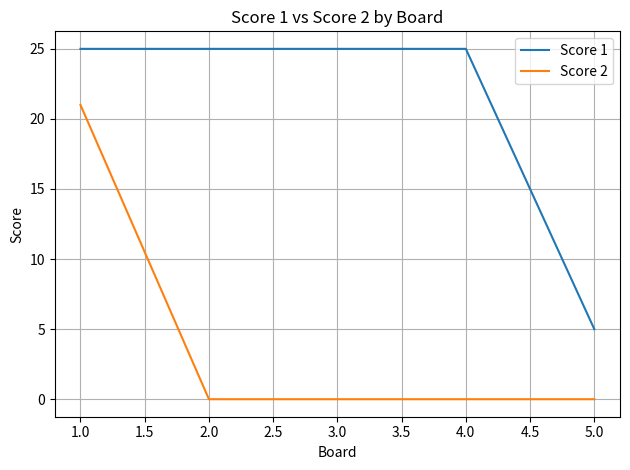

The Score 1 series shows 5 at 5.0. True or false?

True